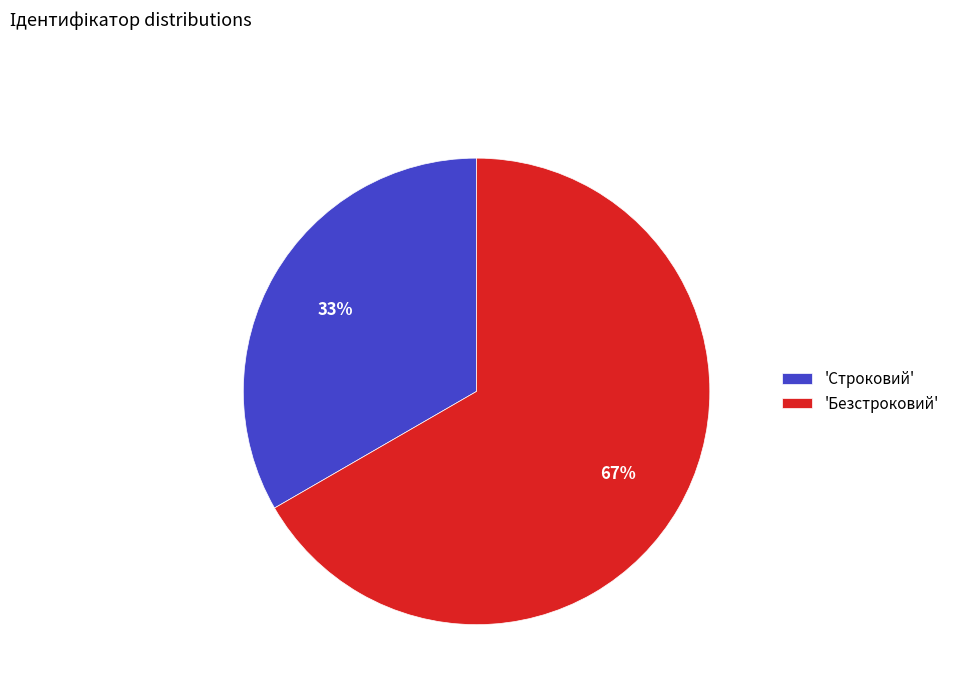

Which category has the smallest portion of the pie?

'Строковий'